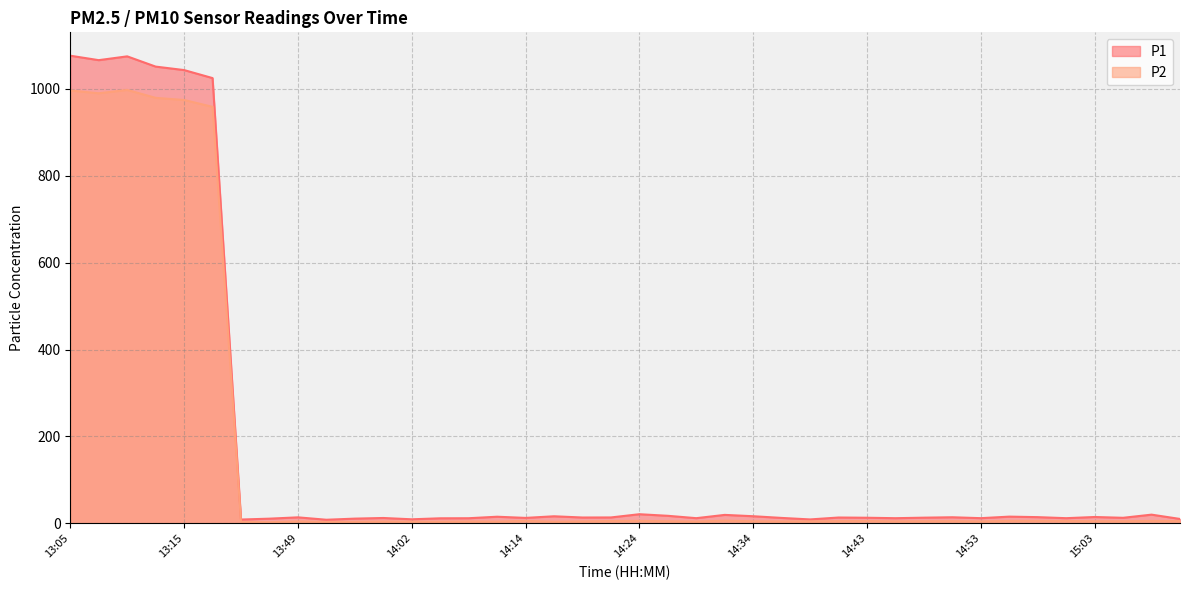

Does the chart display data point markers on the line(s)?

No